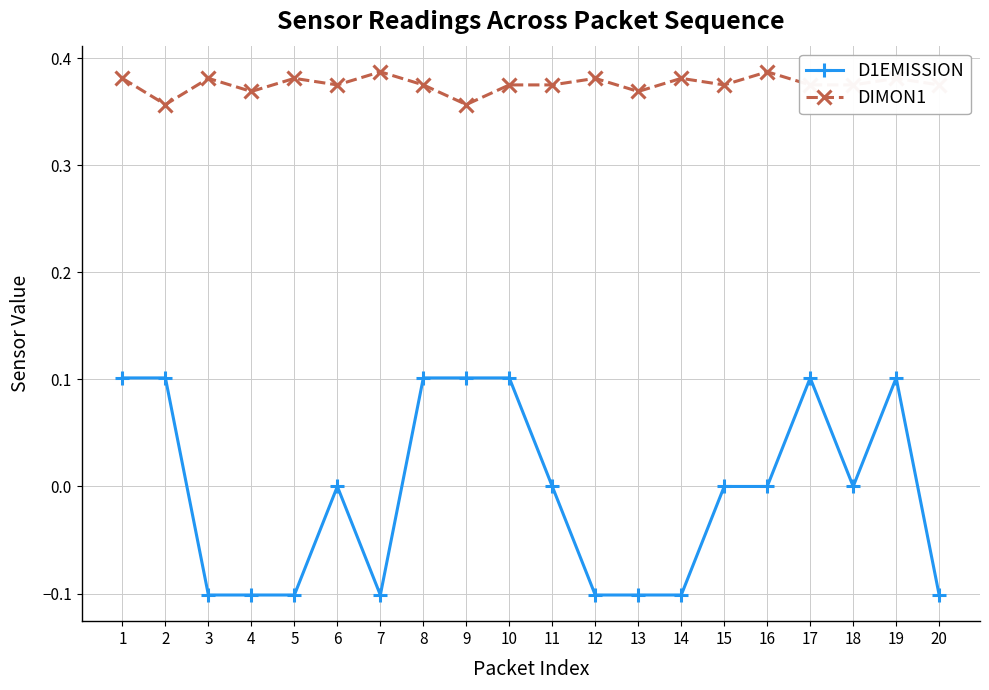

True or false: DIMON1 and D1EMISSION cross at least once.

False